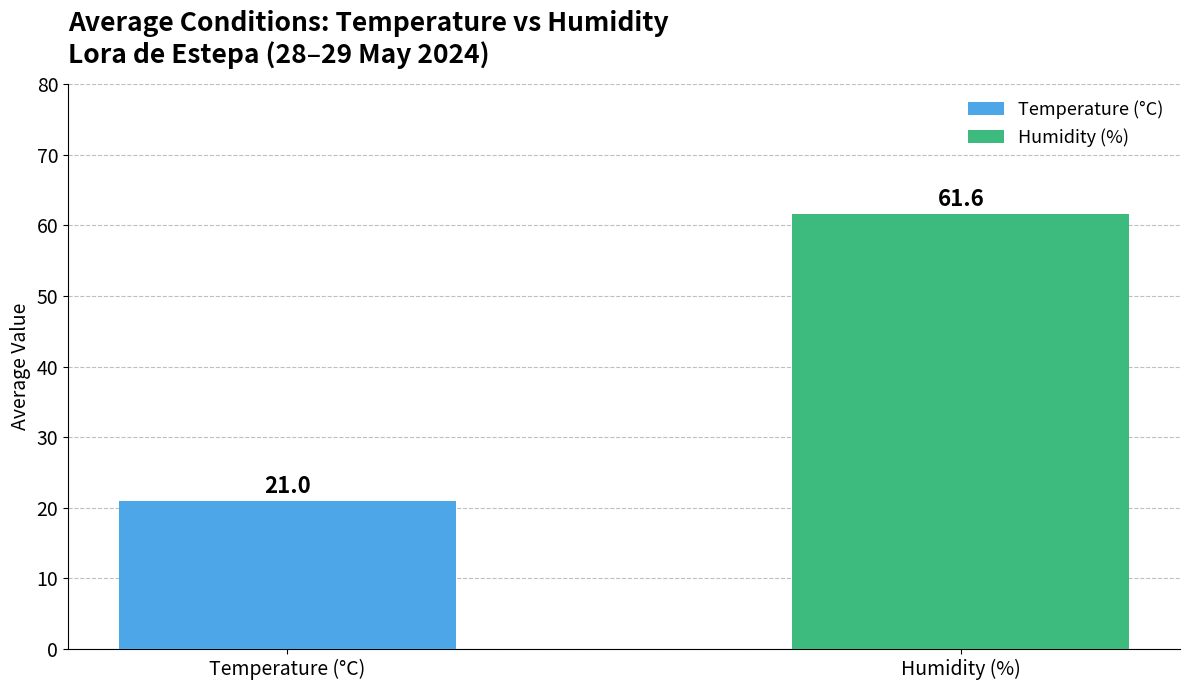

What is the label of the 1st bar from the right?

Humidity (%)